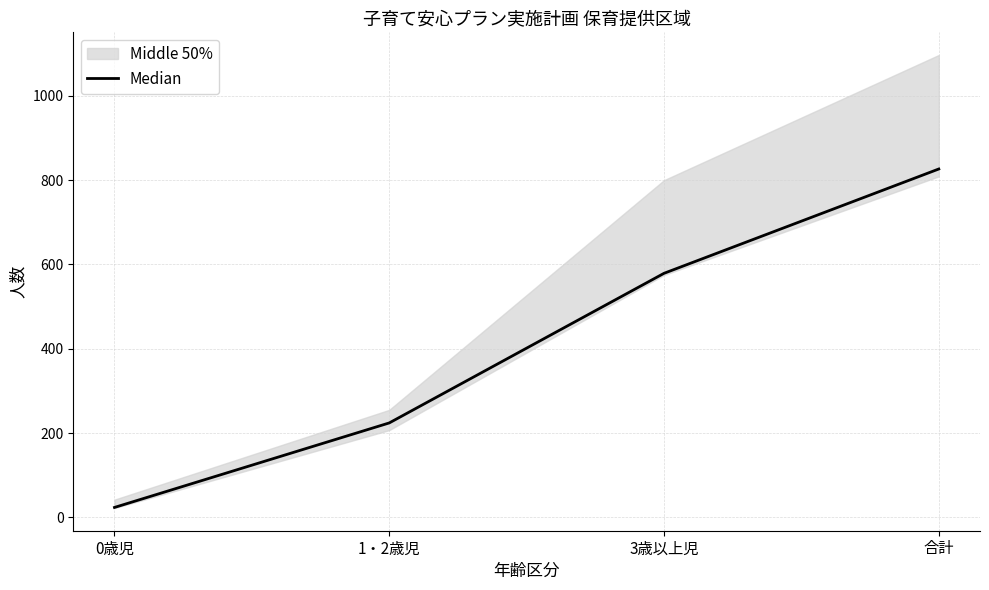

What is the smallest value displayed?

23.5